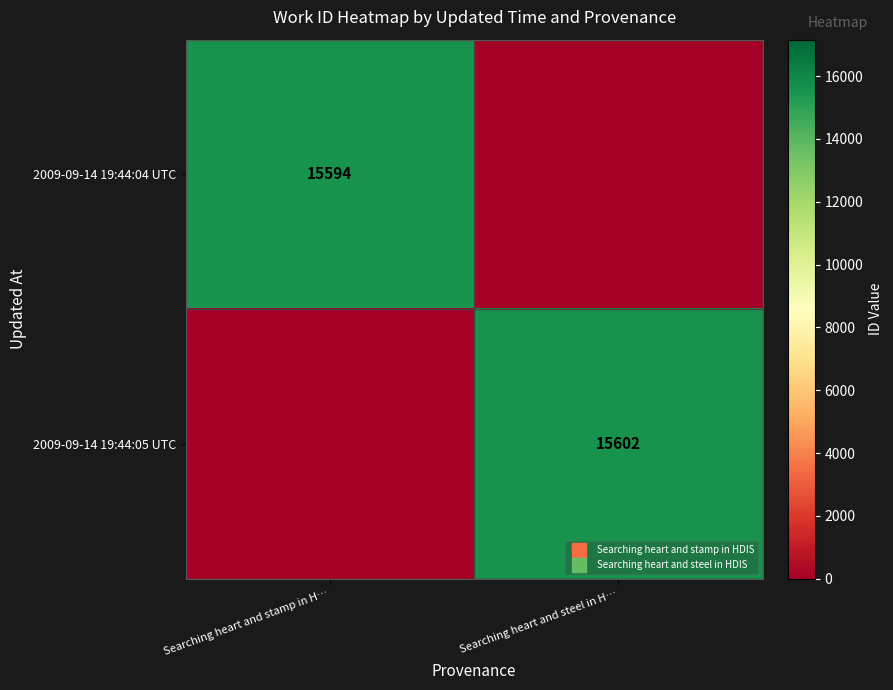

How many distinct data groups are displayed?

2